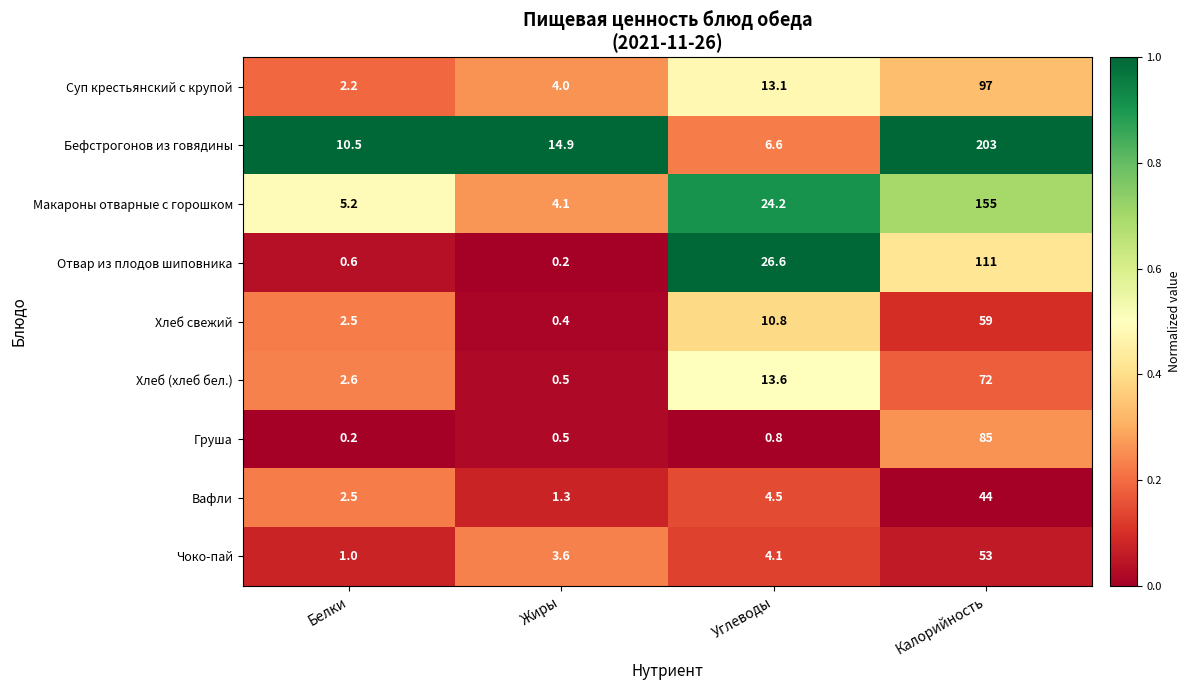

What is the sum of all Макароны отварные с горошком values?

188.5